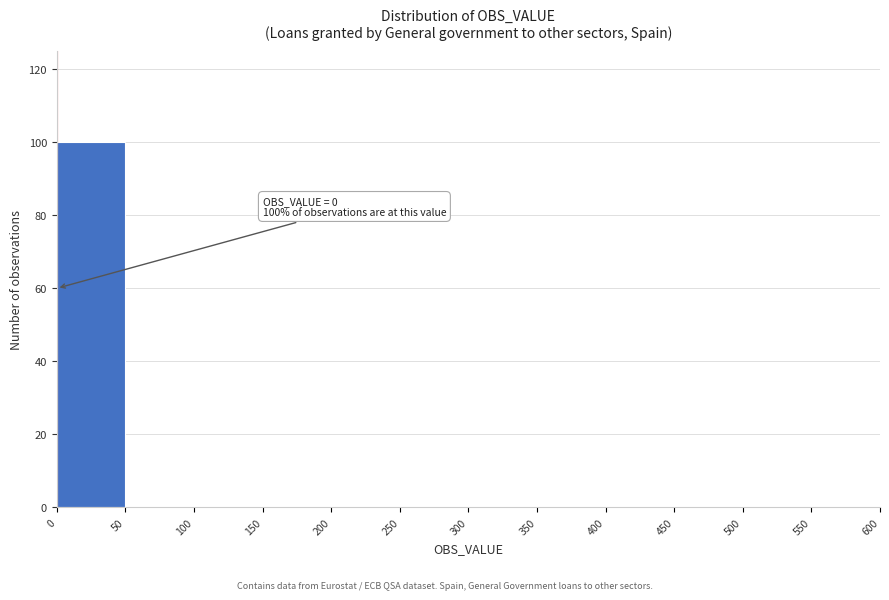

Over which range of the x-axis is the bar tallest?

0 to 50